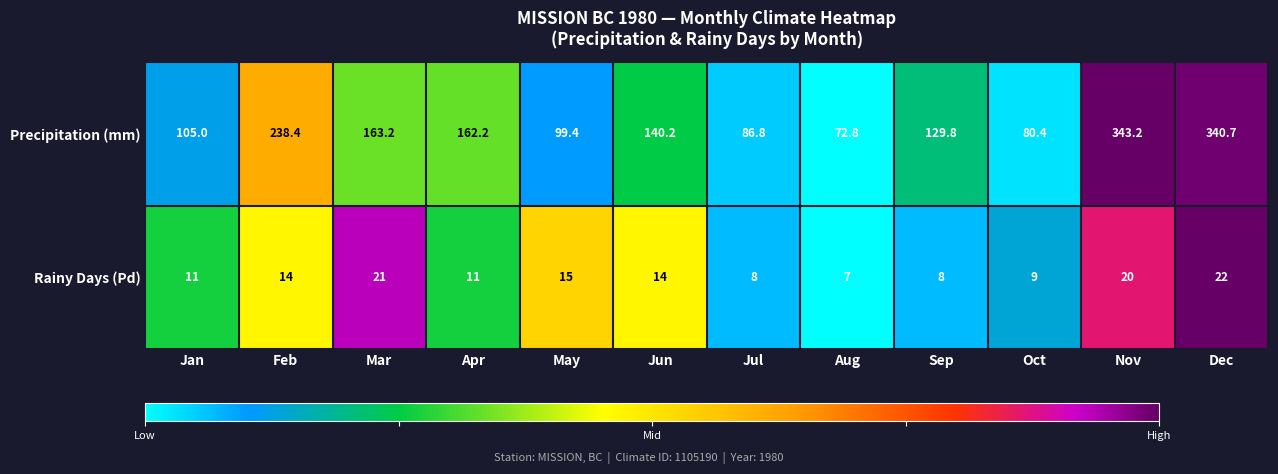

What is the difference between the Rainy Days (Pd) values at Apr and Jun?

3.0